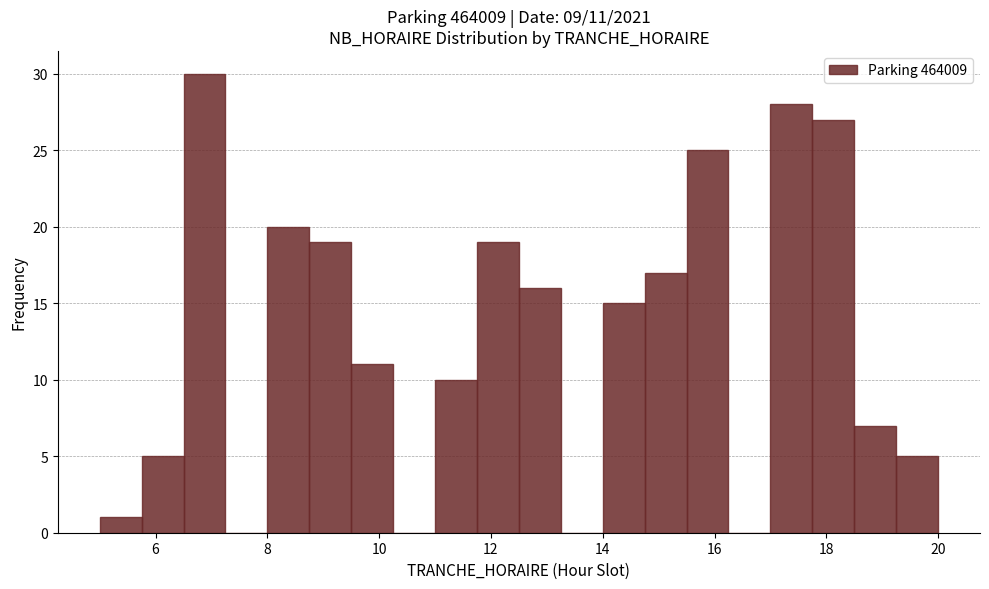

Read against the x-axis, roughly where is the centre of the tallest bar?

6.8